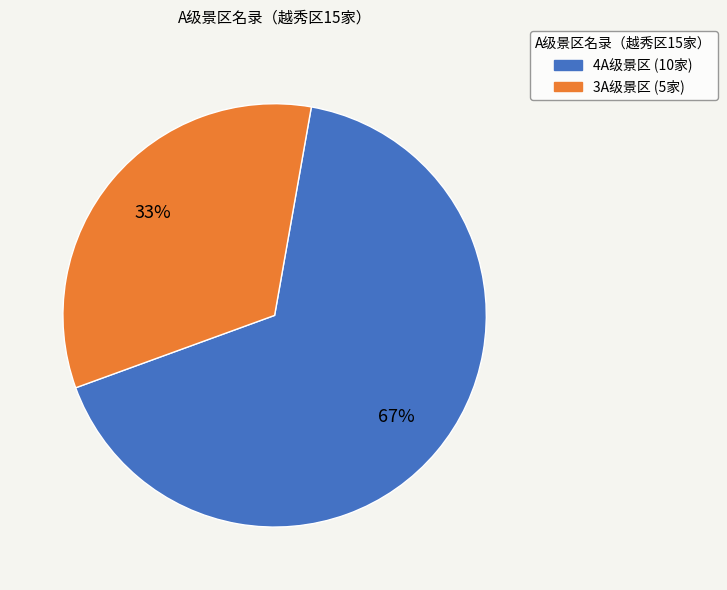

To the nearest percent, what is the average slice percentage?

50%